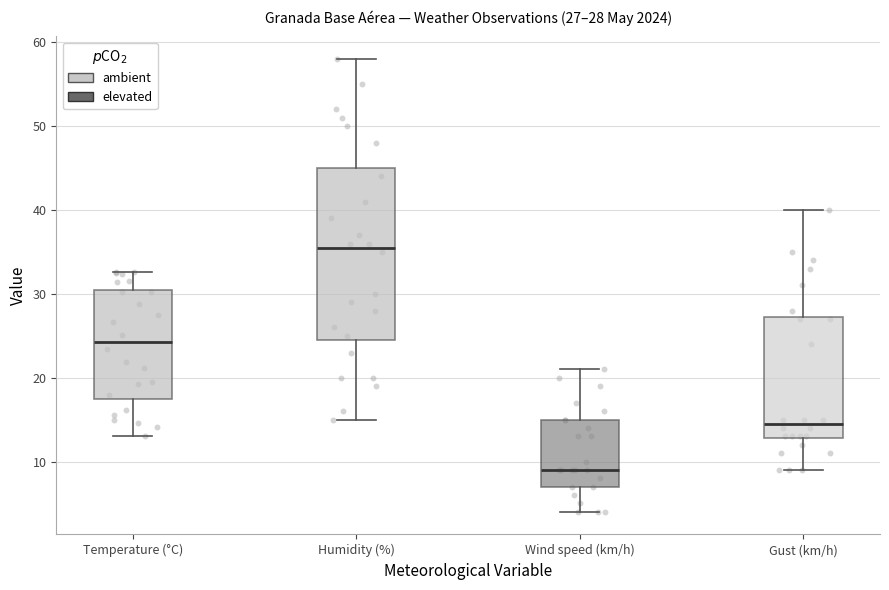

Comparing the boxes themselves (not the whiskers), which one is the tallest?

Humidity (%)